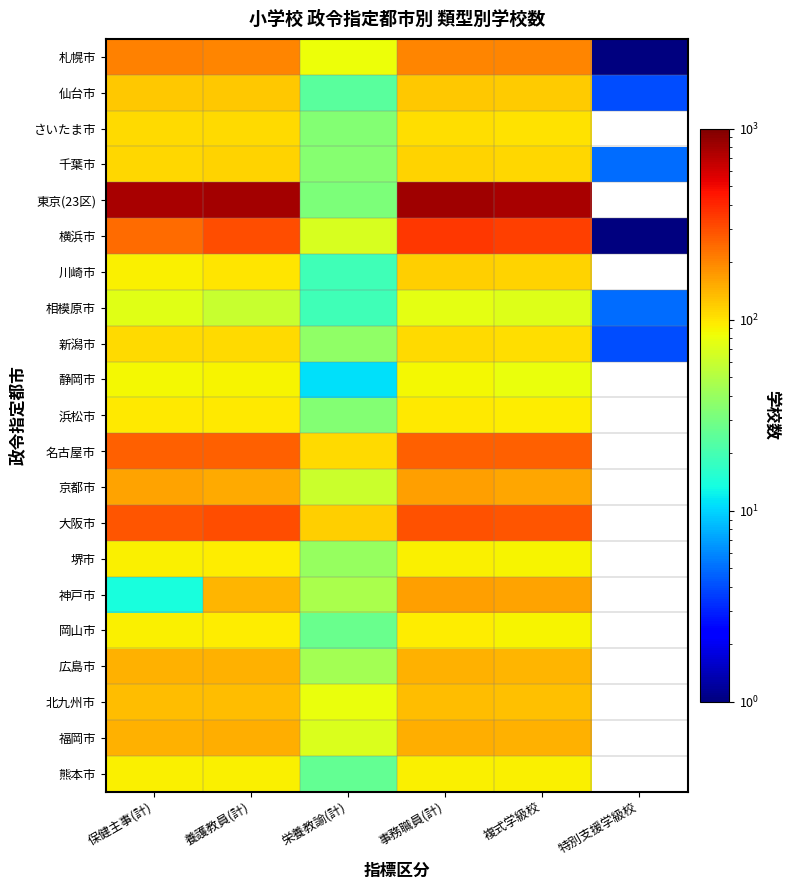

How many data points does each series have?

6